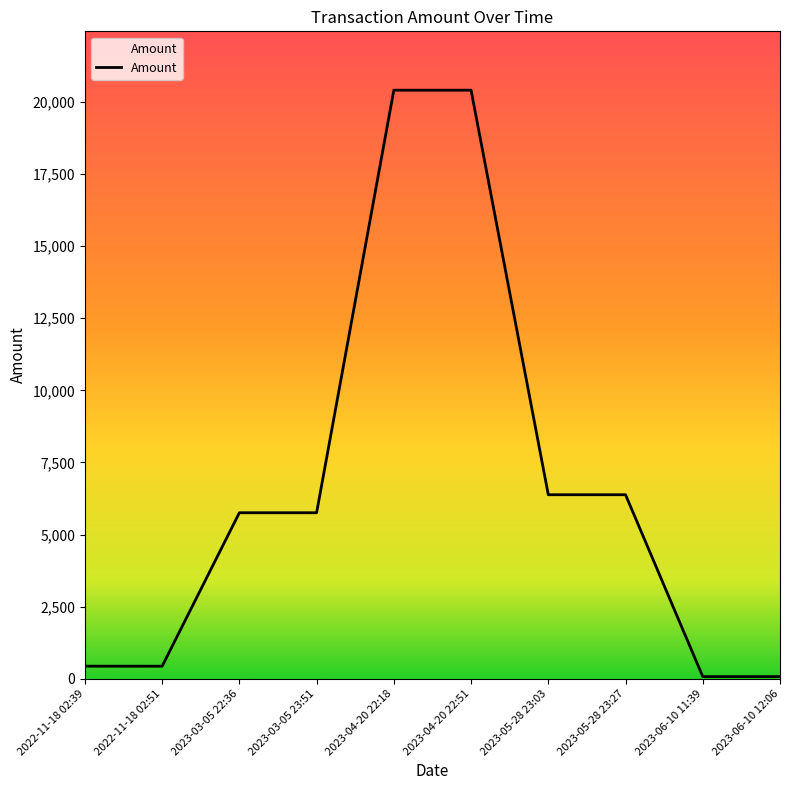

The value at 2023-05-28 23:27 is 6379.8. True or false?

True